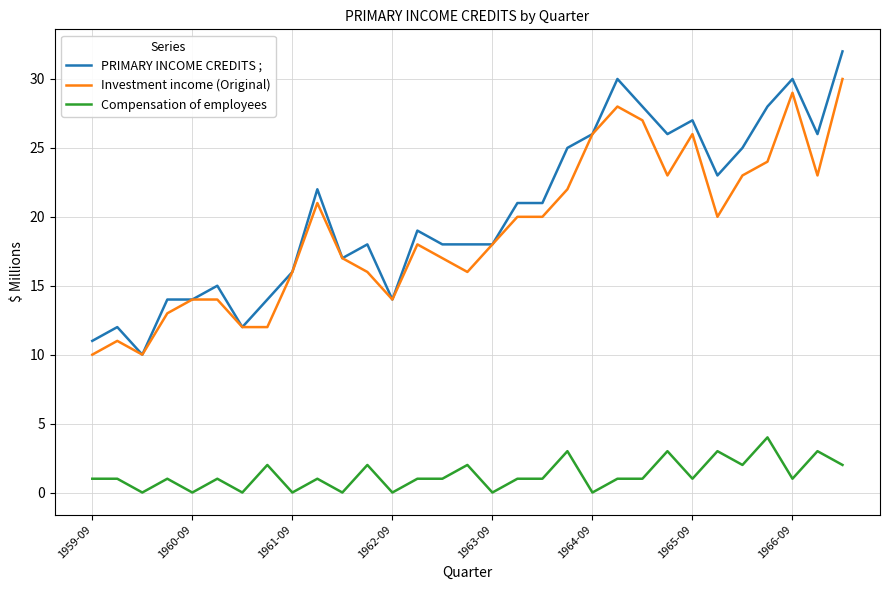

Which series has the largest range (max minus min)?

PRIMARY INCOME CREDITS ;